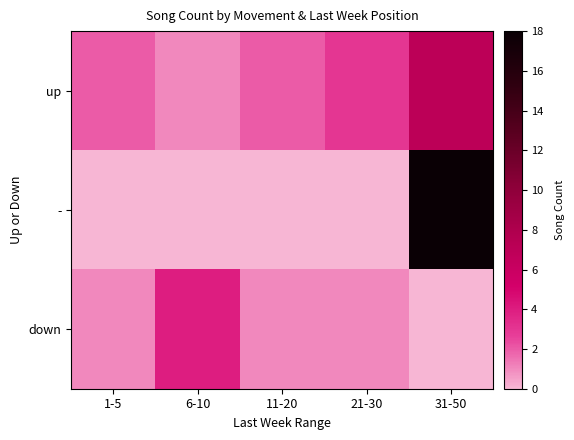

Reading left to right, transcribe all the data shown in this chart.

up: 1-5=2	6-10=1	11-20=2	21-30=3	31-50=7
-: 1-5=0	6-10=0	11-20=0	21-30=0	31-50=18
down: 1-5=1	6-10=4	11-20=1	21-30=1	31-50=0